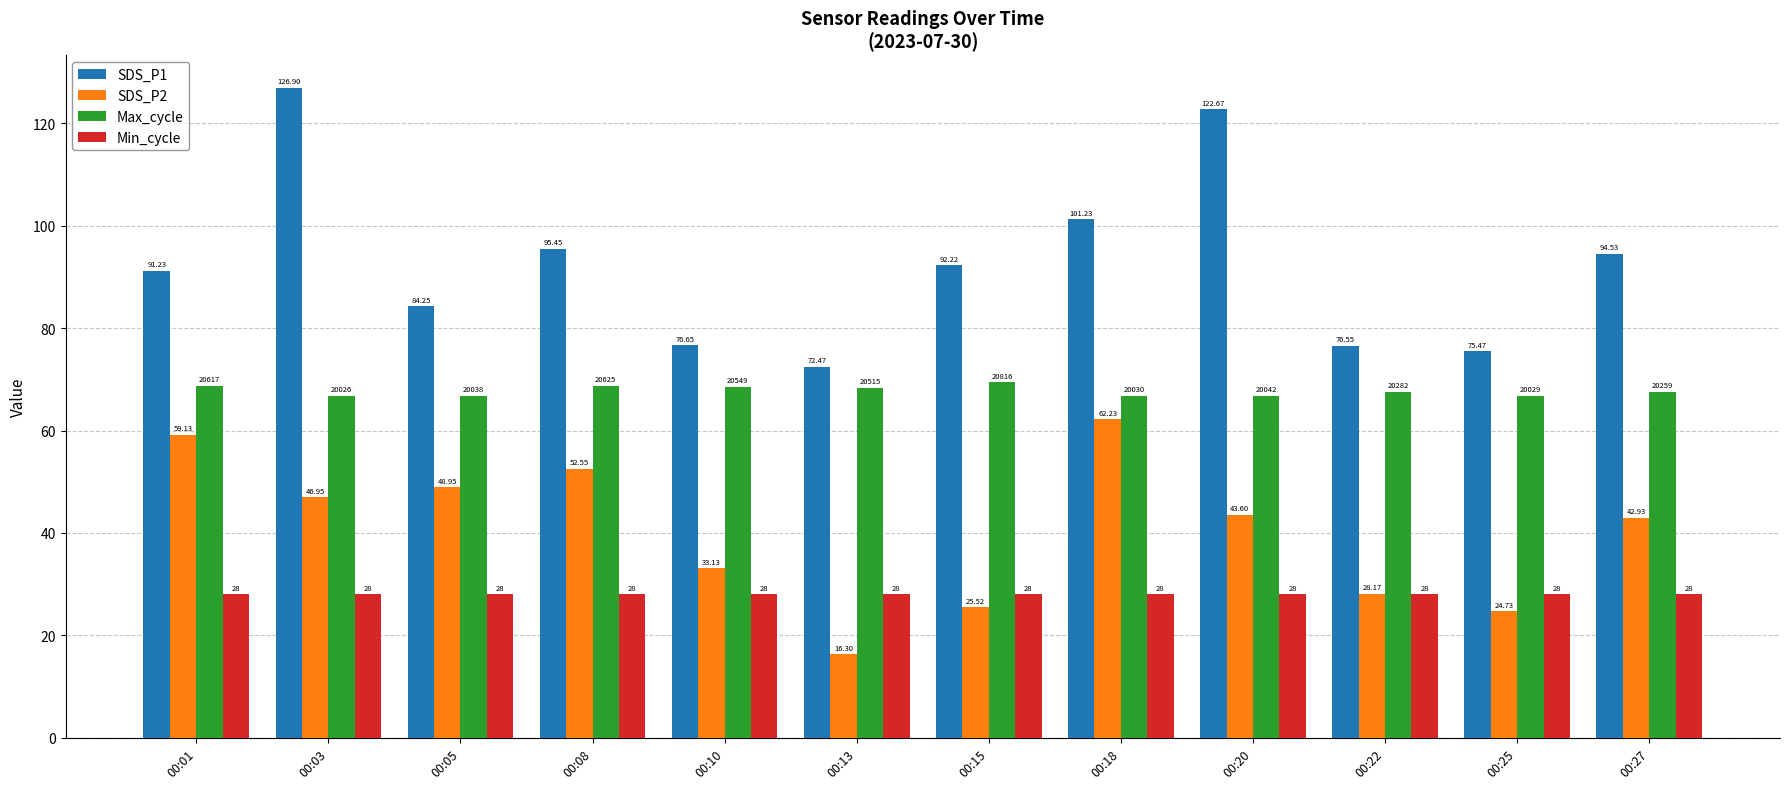

Which series has the widest spread of values?

SDS_P1